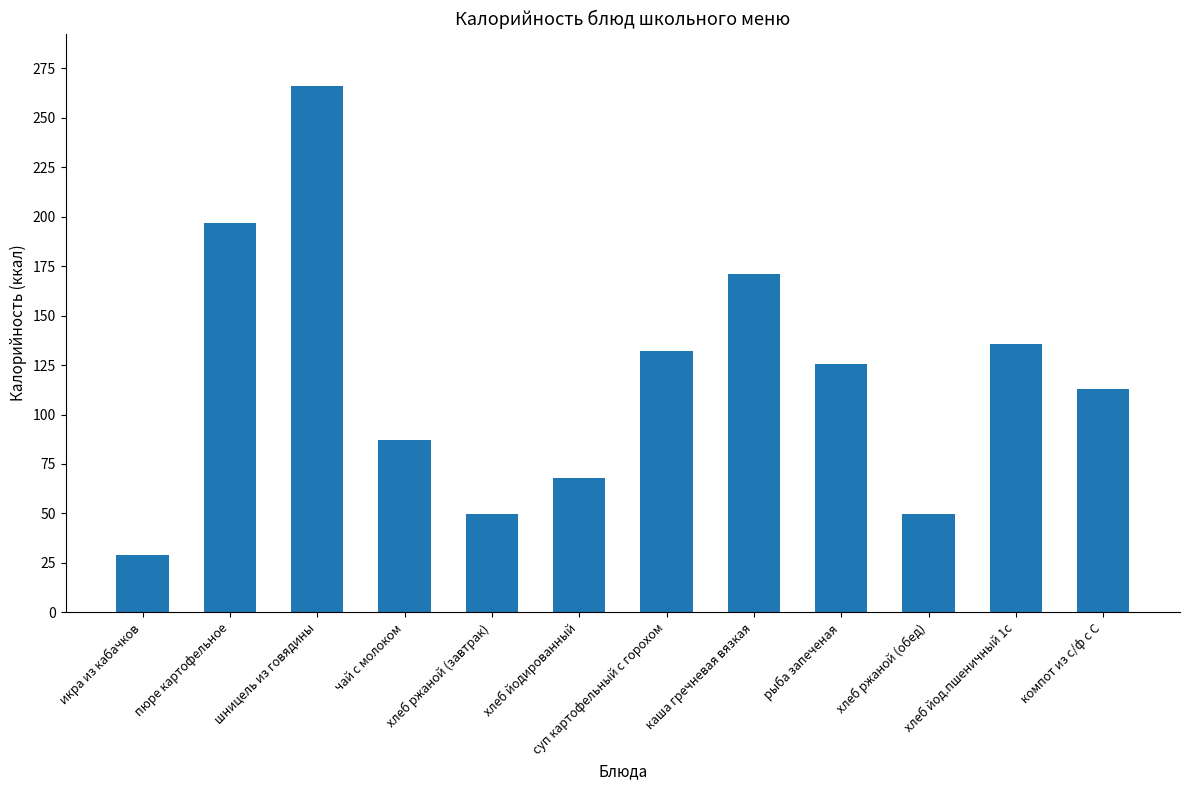

What is the difference between the second highest and minimum values?

167.9